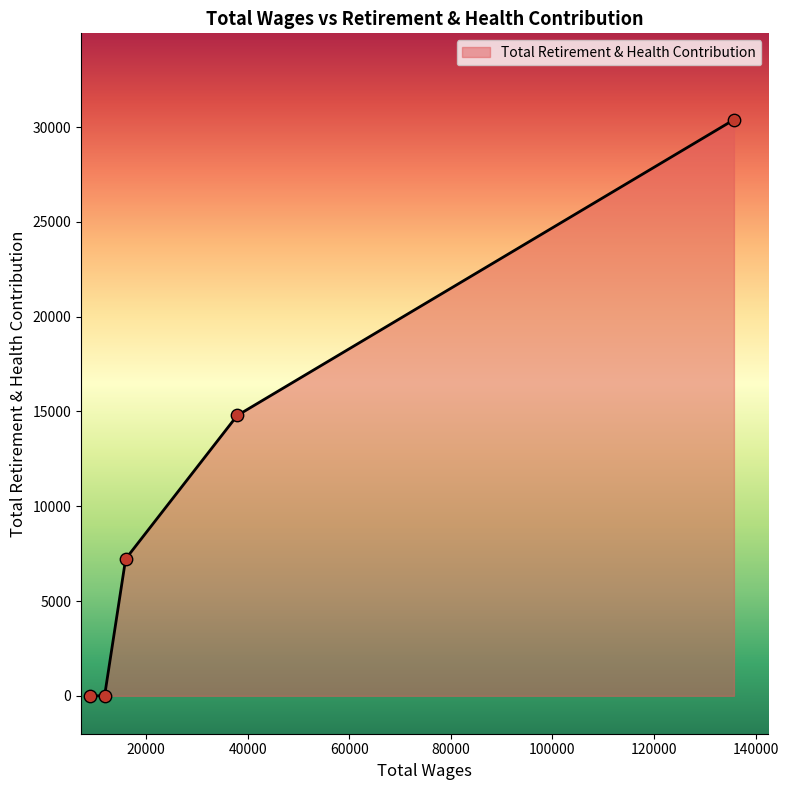

What is the maximum value shown in the chart?

30389